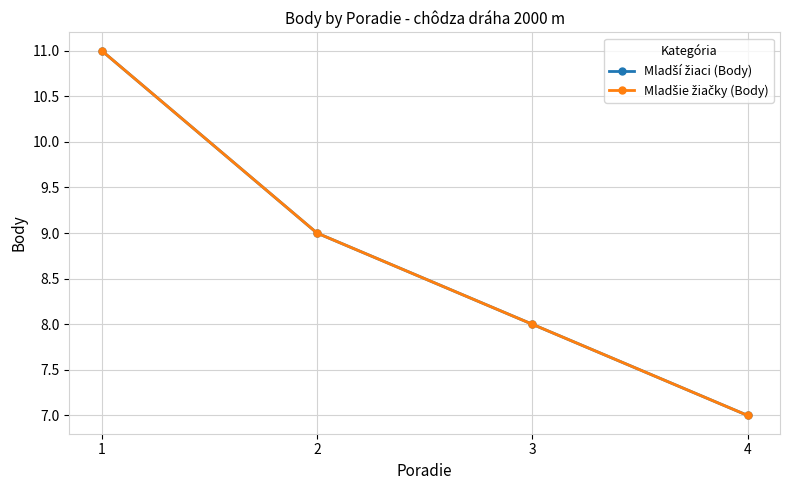

Is this an area chart (filled region under the line)?

No